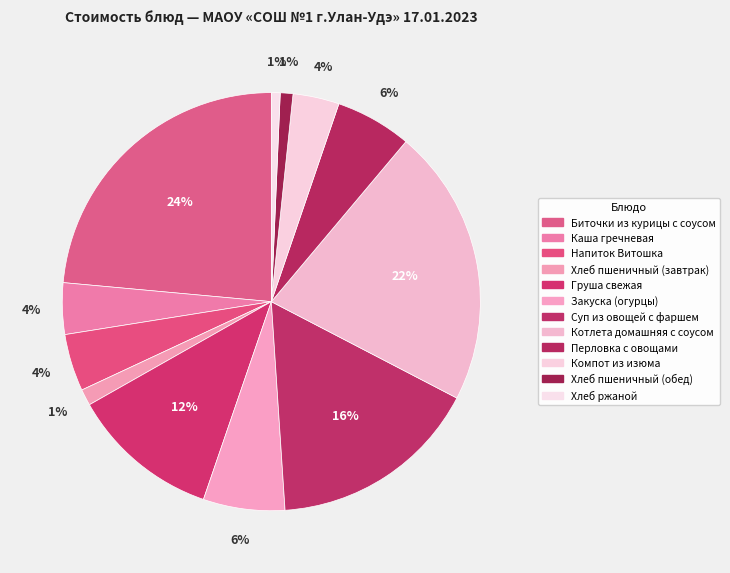

To the nearest percent, what is the combined percentage of Суп из овощей с фаршем and Перловка с овощами?

22%